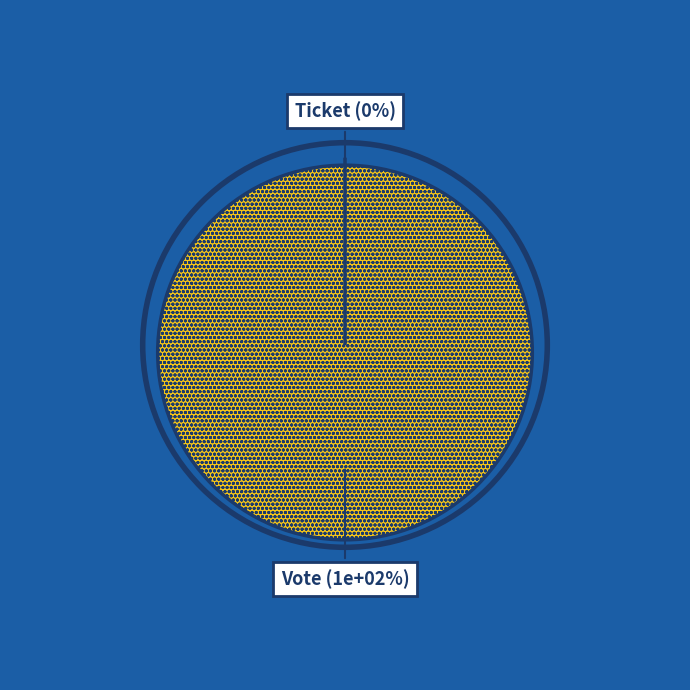

To the nearest percent, what is the difference between the largest and smallest slice percentages?

100%